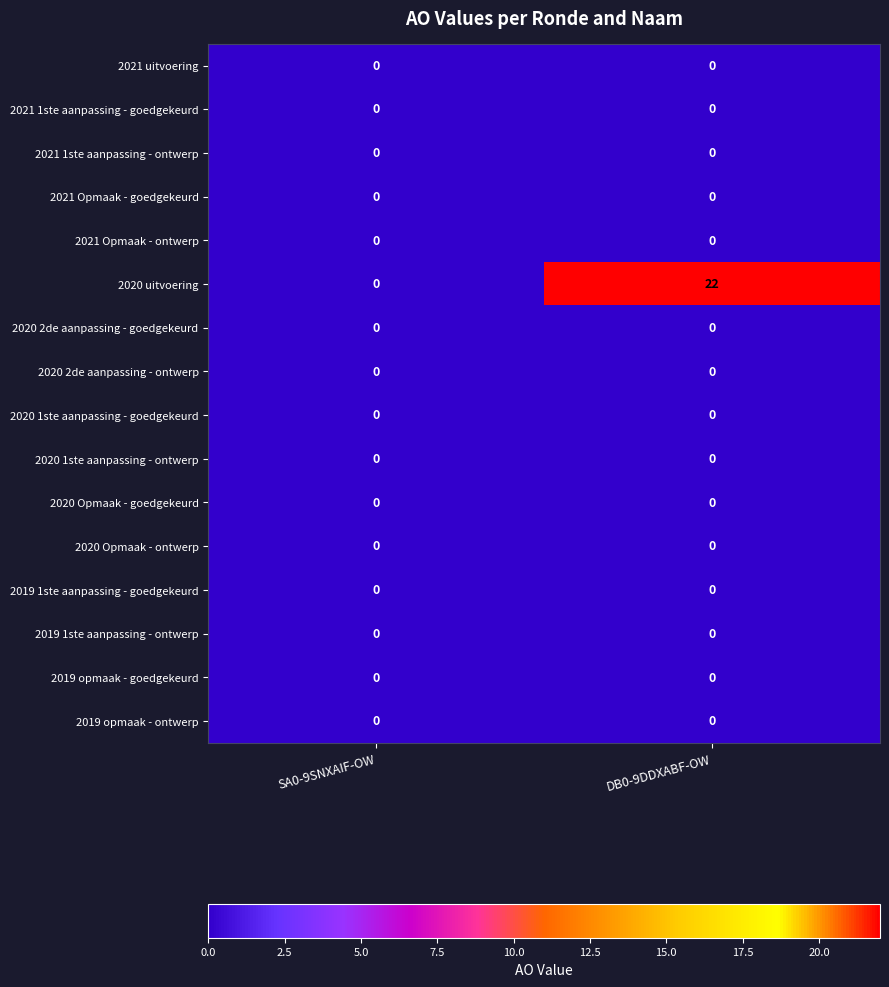

Is it true that 2019 1ste aanpassing - goedgekeurd equals 0 at SA0-9SNXAIF-OW?

True